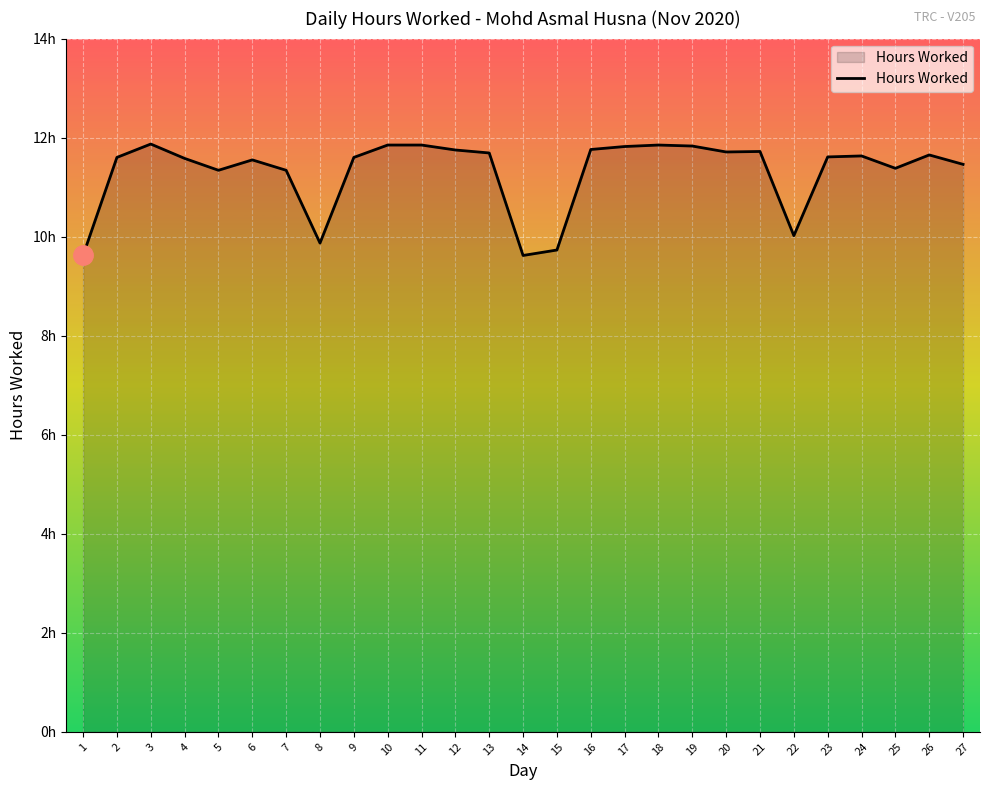

Which category has the highest value across all series?

3